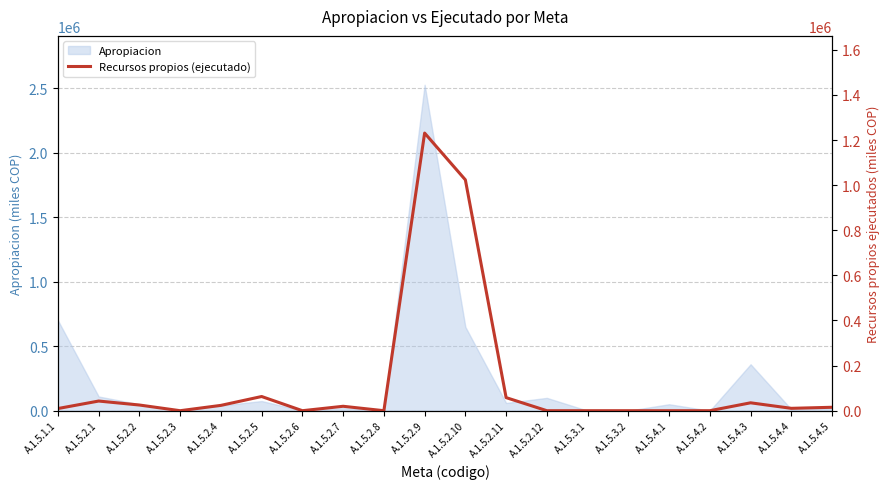

Reading right to left, what are all the values shown in this chart?

A.1.5.4.5=15200	A.1.5.4.4=10500	A.1.5.4.3=35000	A.1.5.4.2=0	A.1.5.4.1=0	A.1.5.3.2=0	A.1.5.3.1=0	A.1.5.2.12=0	A.1.5.2.11=58000	A.1.5.2.10=1023444	A.1.5.2.9=1230879	A.1.5.2.8=0	A.1.5.2.7=19600	A.1.5.2.6=0	A.1.5.2.5=62900	A.1.5.2.4=23600	A.1.5.2.3=0	A.1.5.2.2=25200	A.1.5.2.1=42803	A.1.5.1.1=9600